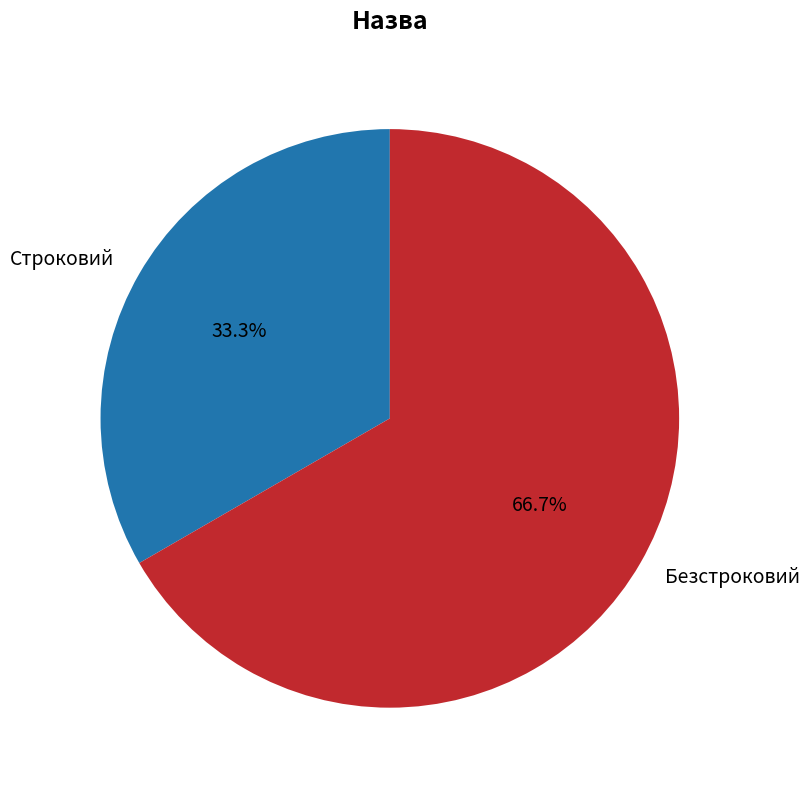

To the nearest percent, what is the average slice percentage?

50%